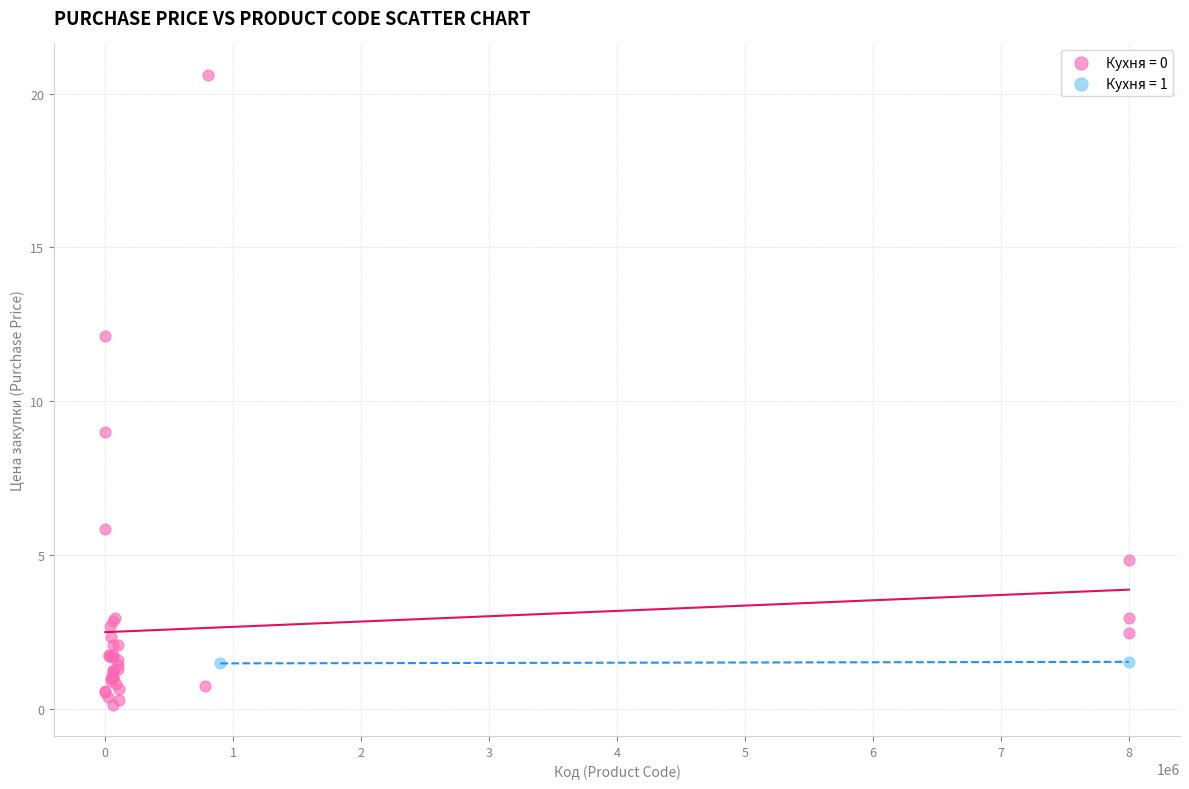

What are all the series names shown in the legend?

Кухня = 0, Кухня = 1